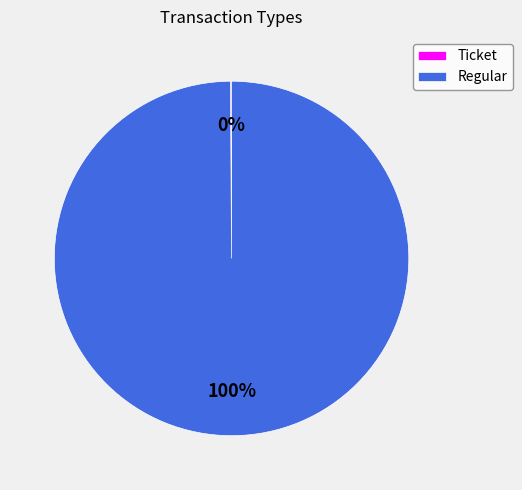

Which slice is the largest?

Regular